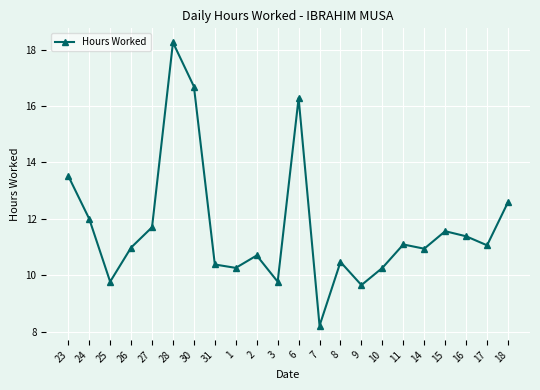

What is the label of the 9th point from the left?

1